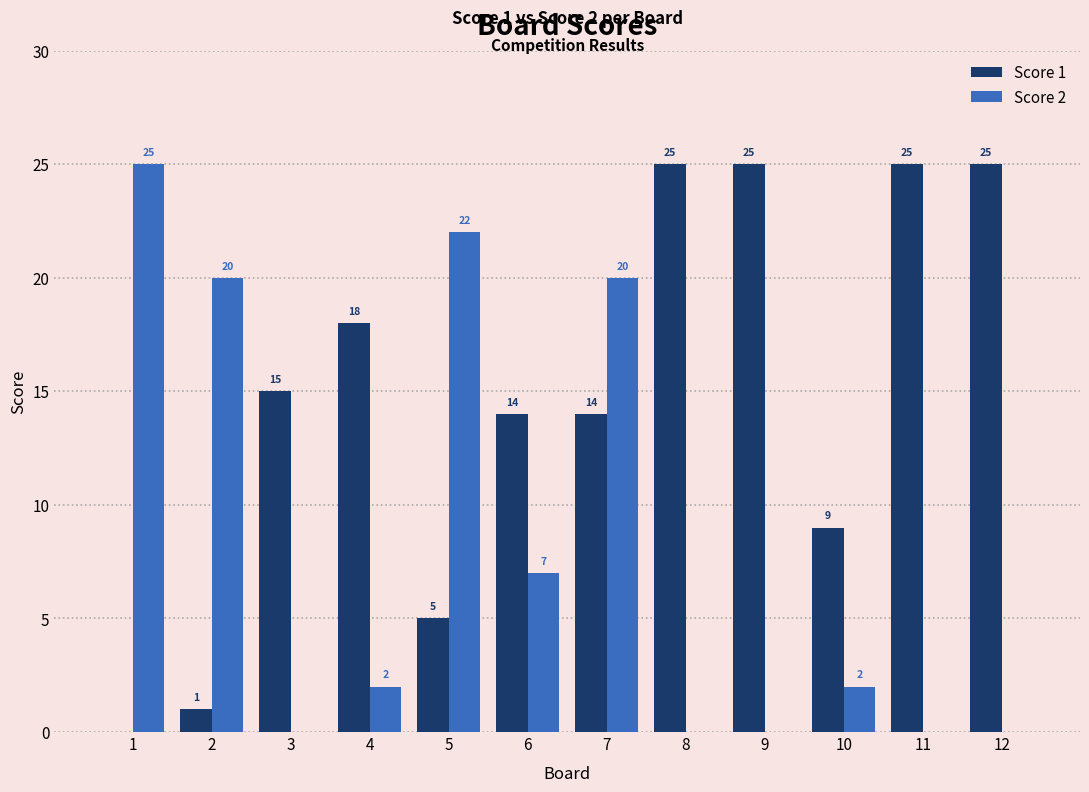

At which category is the sum across all series the highest?

7